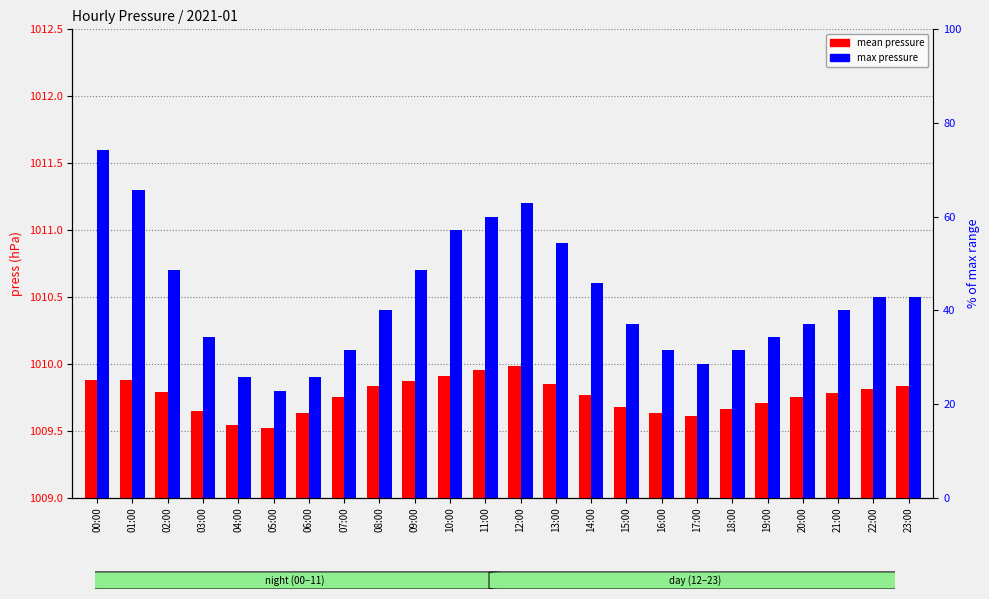

Which series has the largest total across all categories?

max pressure